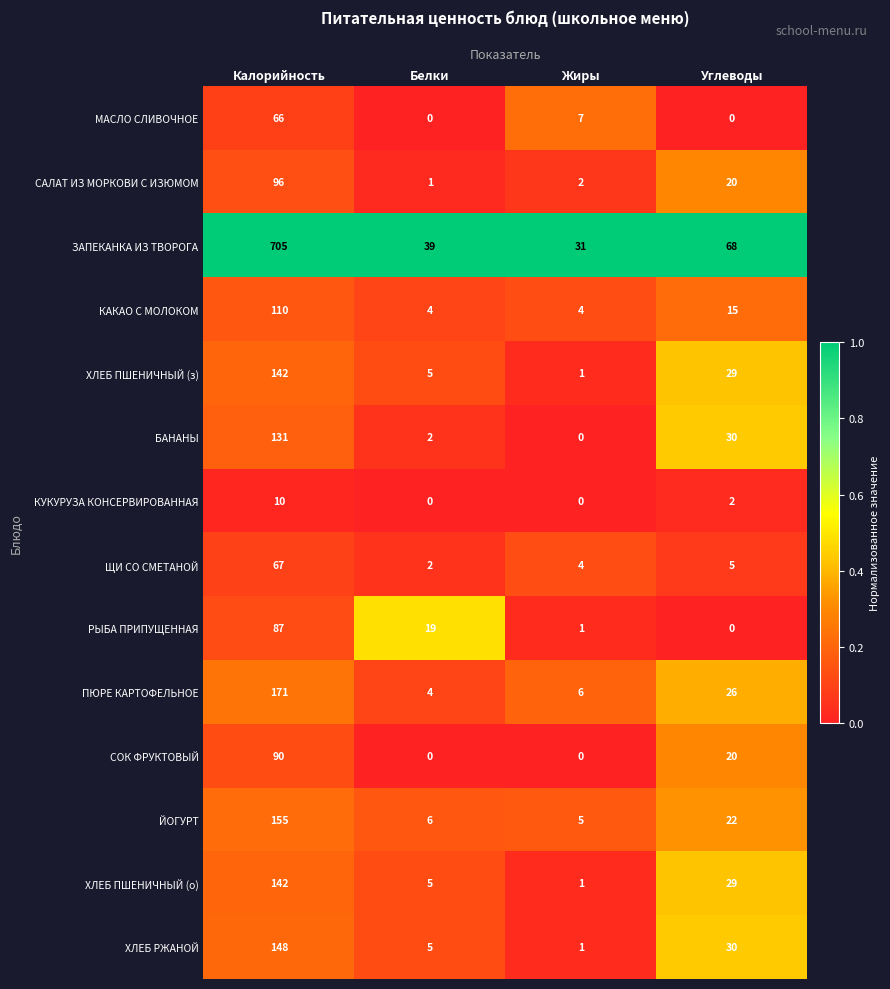

How many distinct data groups are displayed?

14